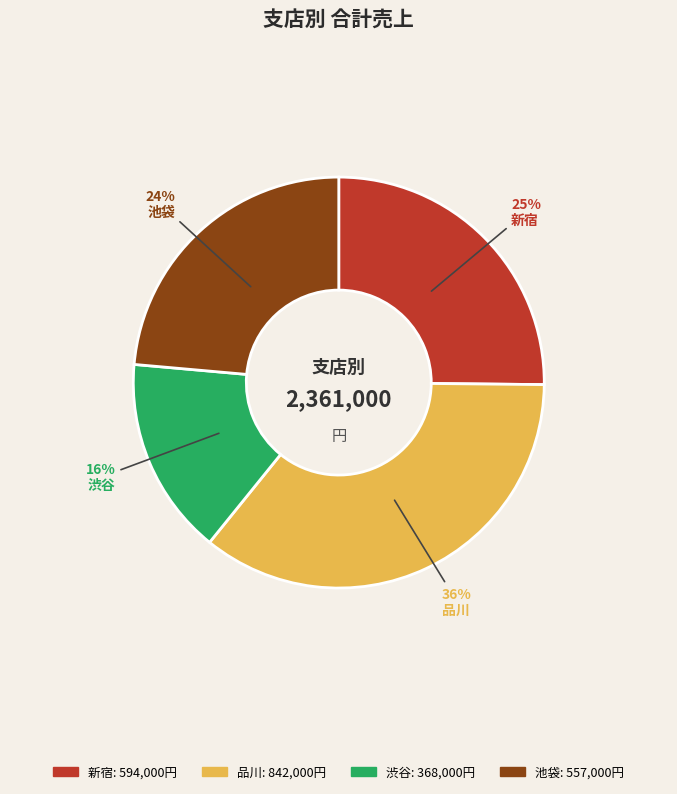

Rank the categories by value from highest to lowest.

品川, 新宿, 池袋, 渋谷